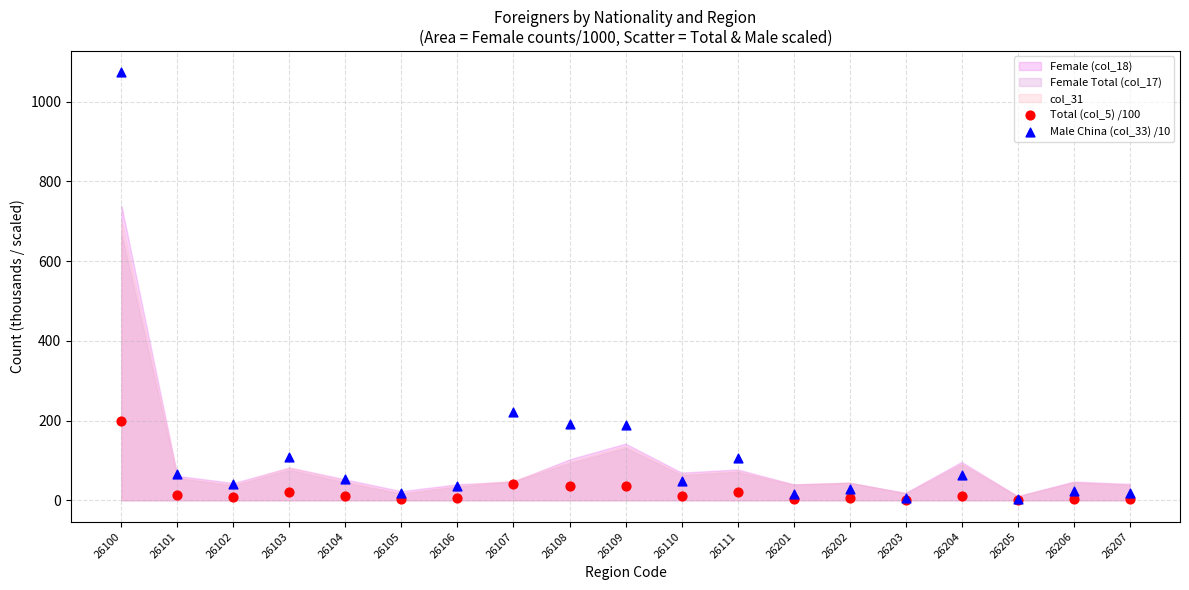

Across all series, what Y value is closest to 537?

220.2